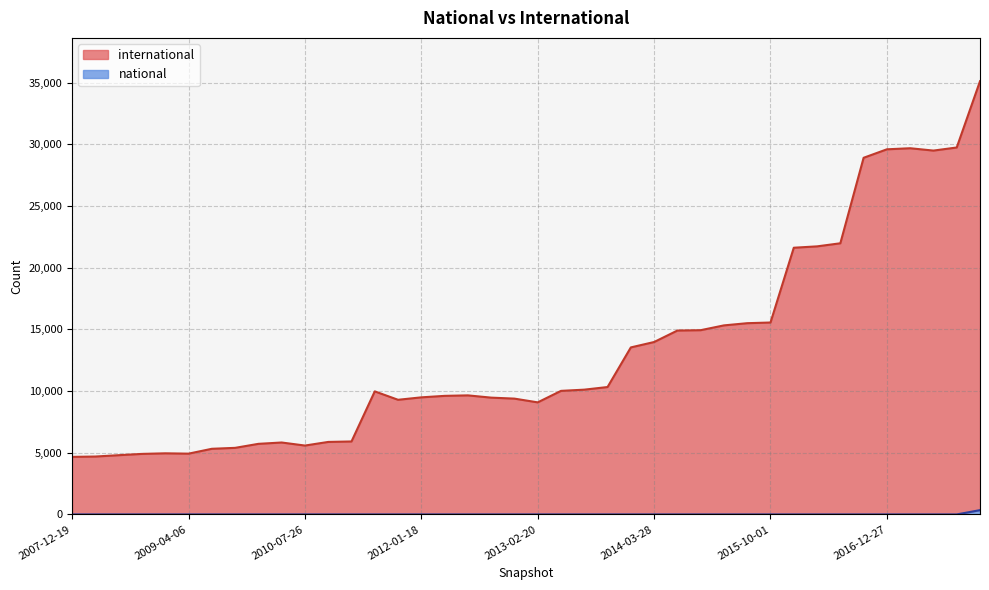

Is the value of international at 2014-03-28 greater than the value of national at 2007-12-19?

Yes